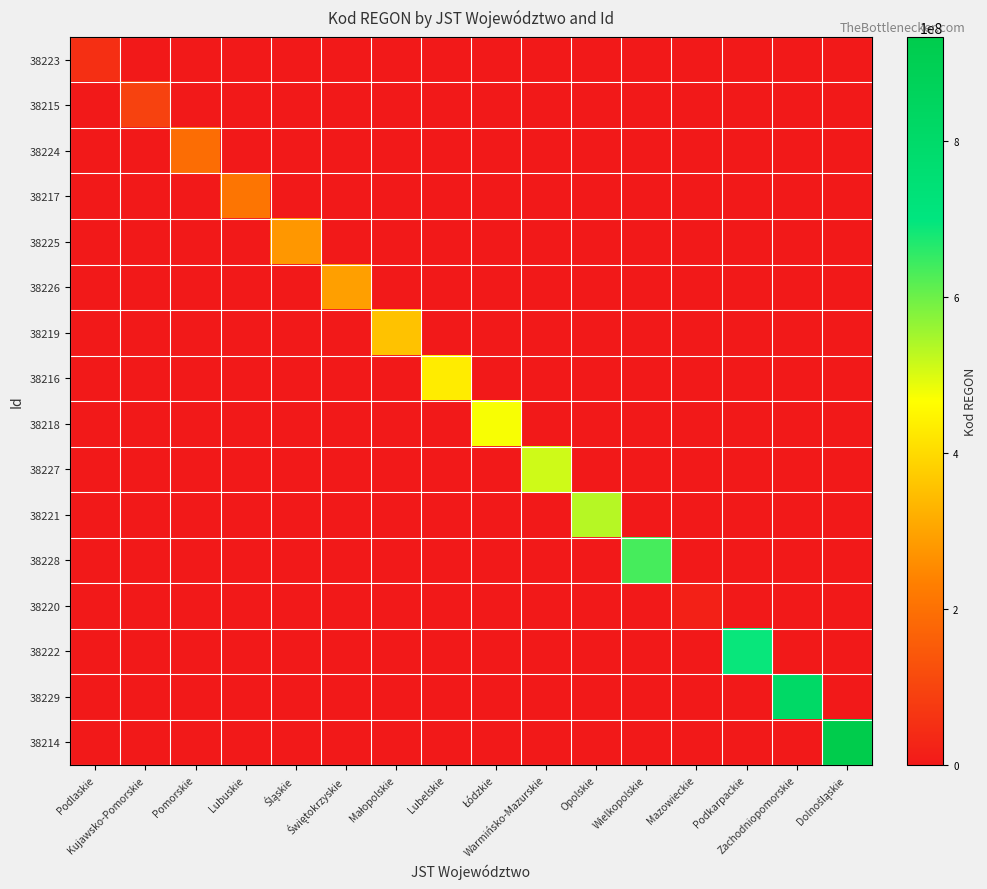

How many distinct data groups are displayed?

16